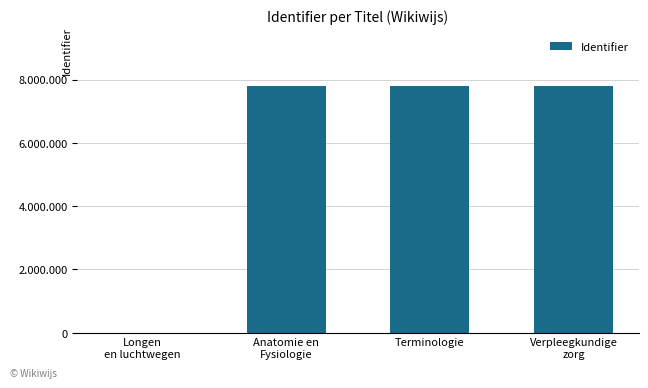

Are the bars horizontal?

No